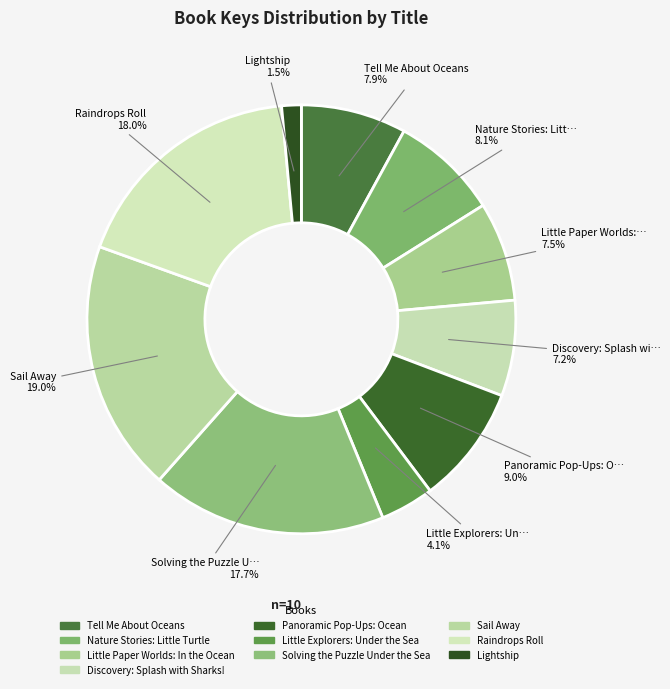

Count the number of slices in the pie.

10